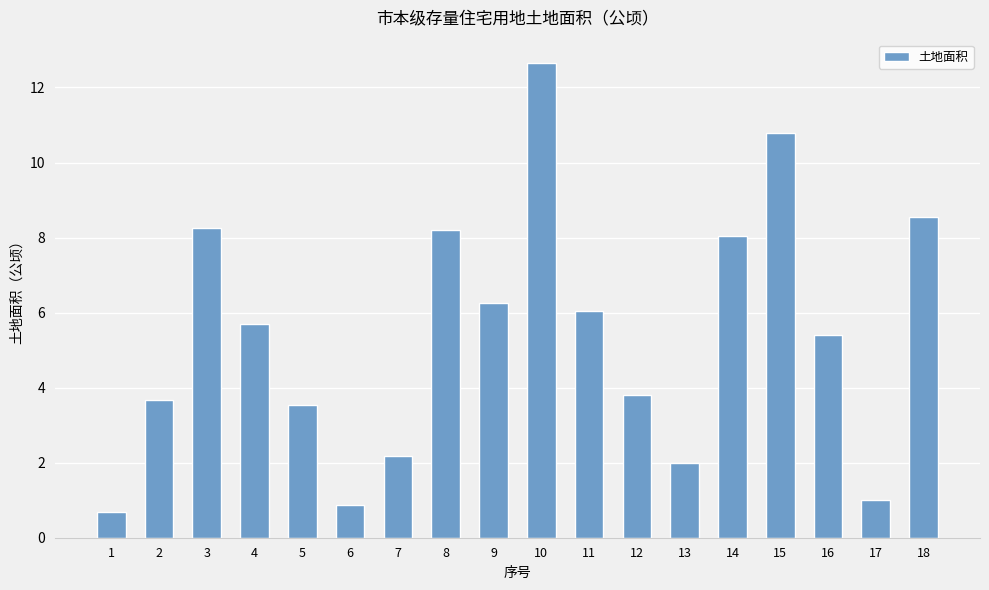

Which has a higher value, 15 or 17?

15